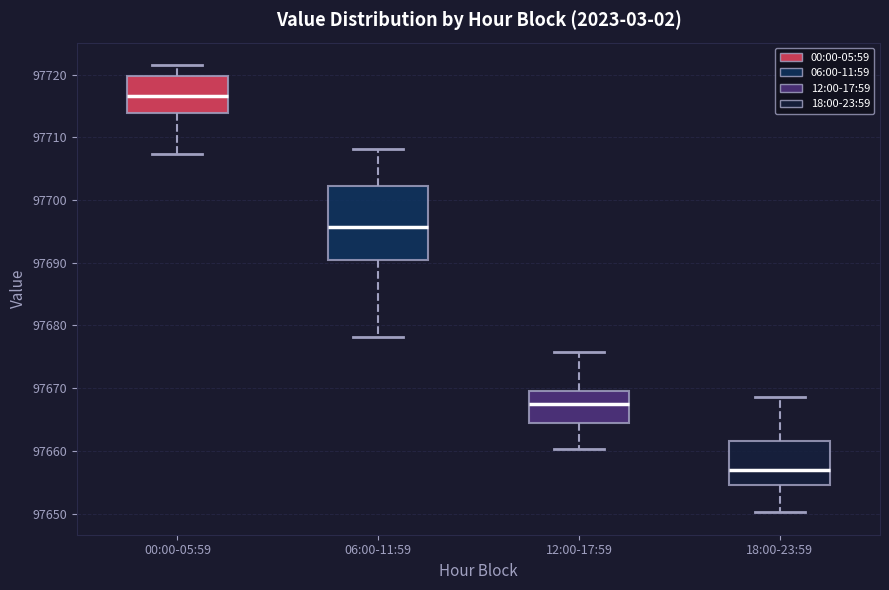

Comparing the boxes themselves (not the whiskers), which one is the tallest?

06:00-11:59